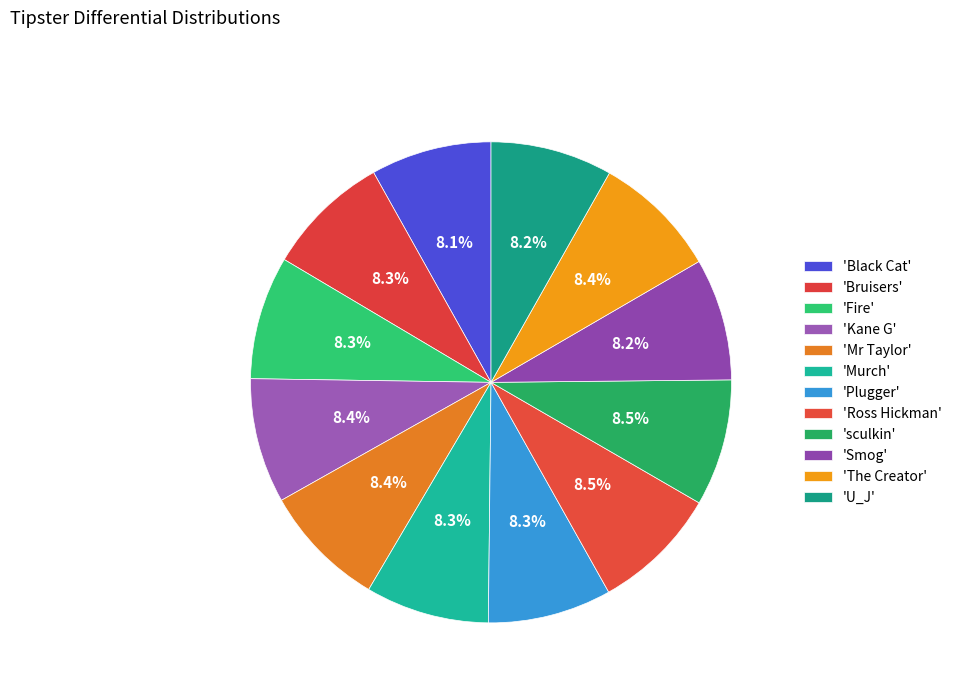

Count the number of slices in the pie.

12